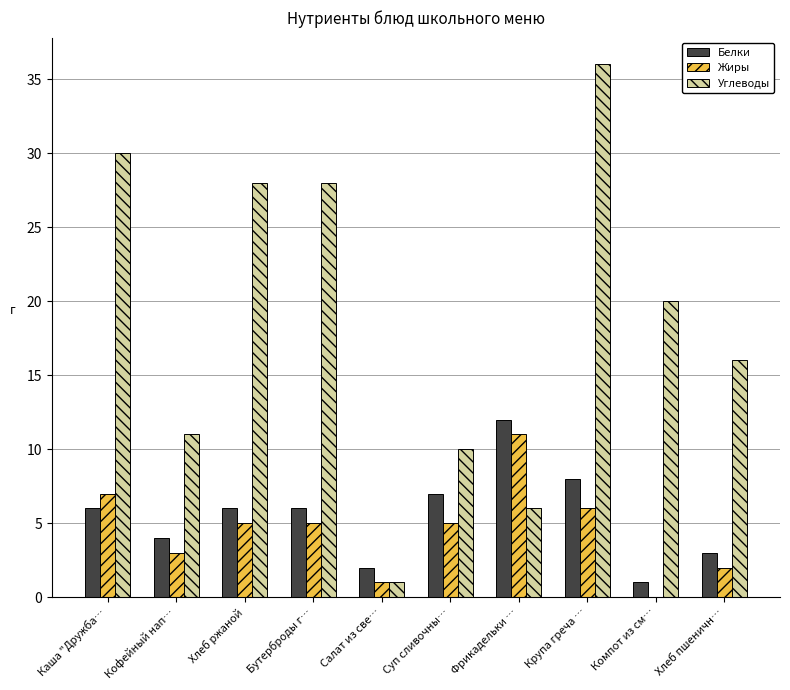

Between Каша "Дружба… and Компот из см…, which series saw the biggest shift?

Углеводы